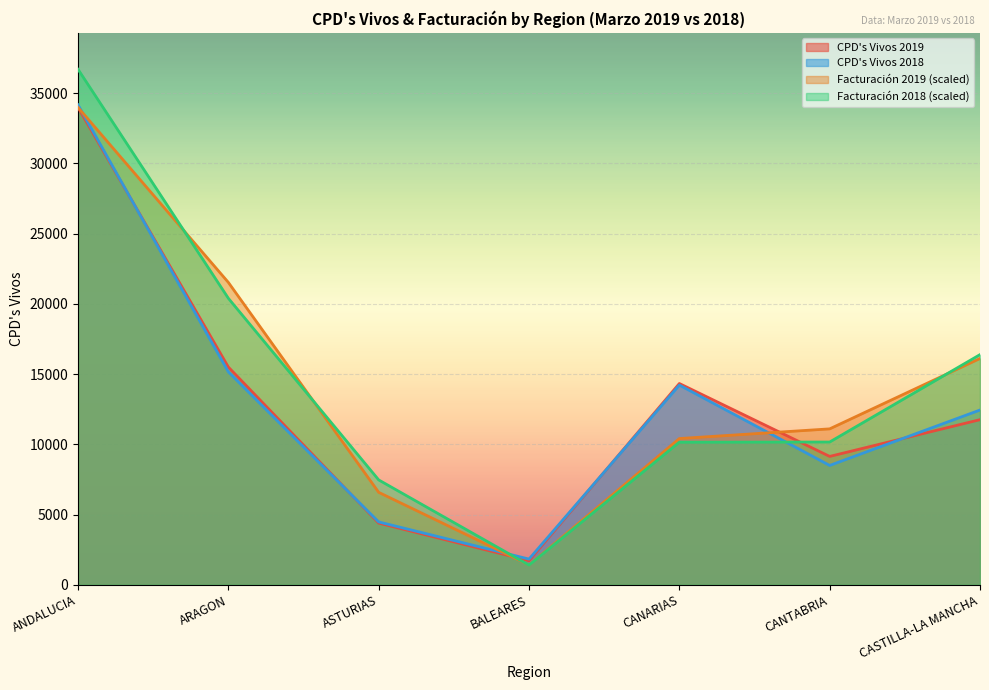

How many lines are shown in the chart?

4